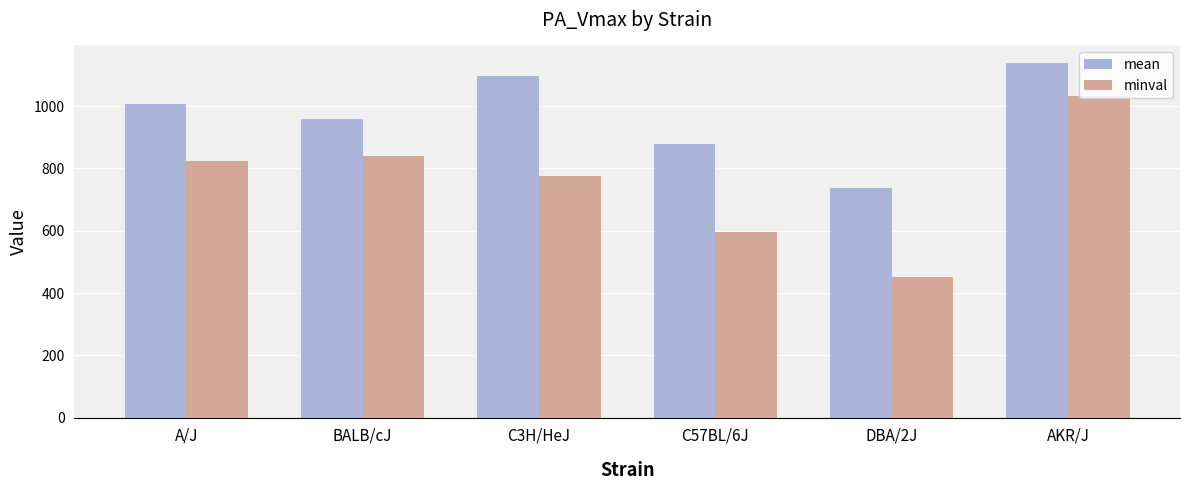

How many bars are there in total?

12